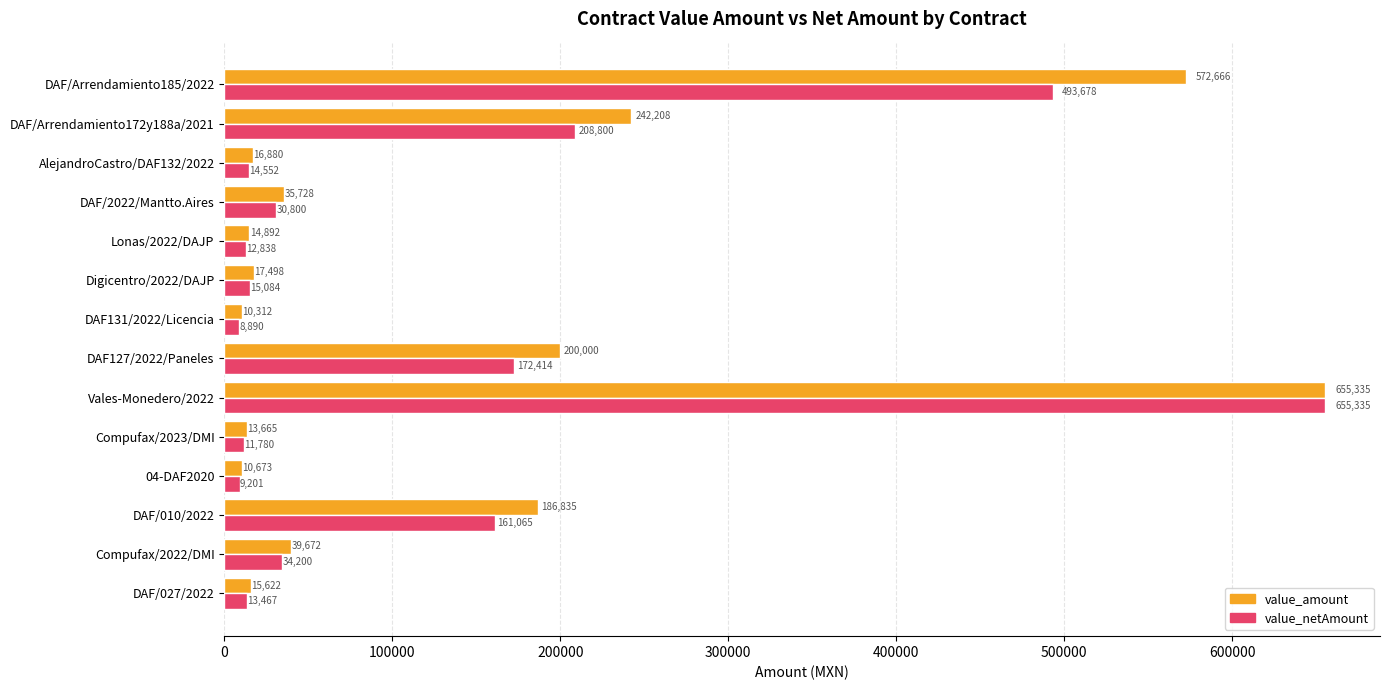

Is the value of value_netAmount at Lonas/2022/DAJP greater than the value of value_amount at DAF/Arrendamiento185/2022?

No